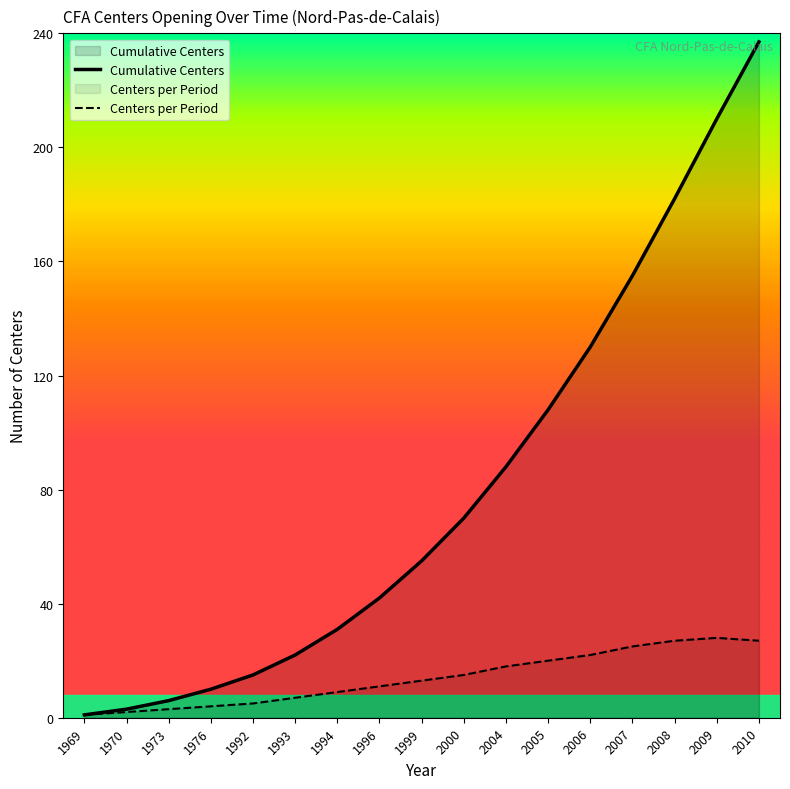

Between 1976 and 2004, which is larger?

2004